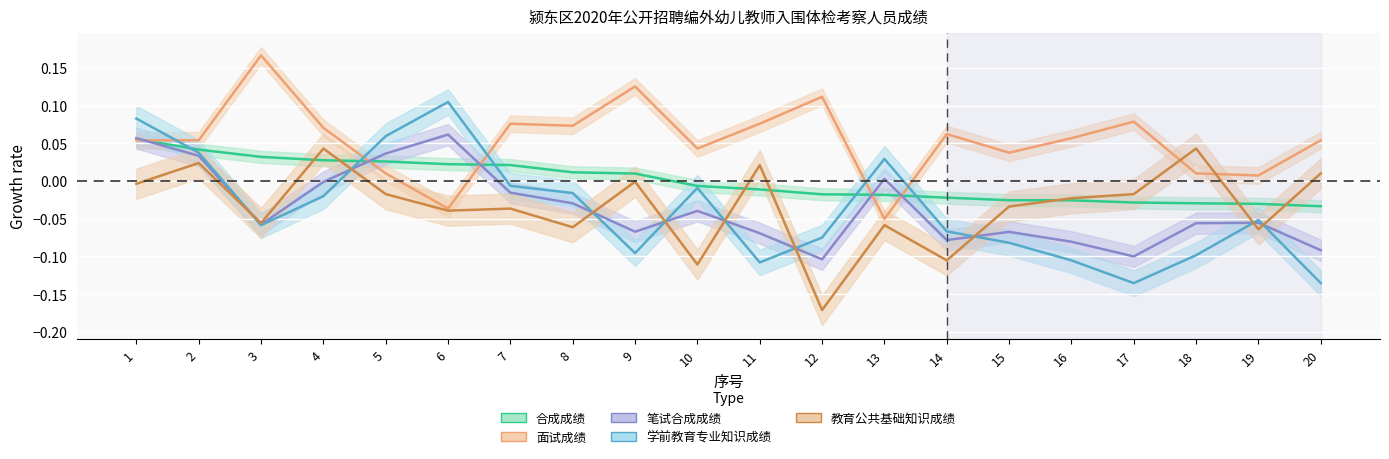

Reading left to right, transcribe all the data shown in this chart.

合成成绩: 1=0.1	2=0.0	3=0.0	4=0.0	5=0.0	6=0.0	7=0.0	8=0.0	9=0.0	10=-0.0	11=-0.0	12=-0.0	13=-0.0	14=-0.0	15=-0.0	16=-0.0	17=-0.0	18=-0.0	19=-0.0	20=-0.0
面试成绩: 1=0.1	2=0.1	3=0.2	4=0.1	5=0.0	6=-0.0	7=0.1	8=0.1	9=0.1	10=0.0	11=0.1	12=0.1	13=-0.1	14=0.1	15=0.0	16=0.1	17=0.1	18=0.0	19=0.0	20=0.1
笔试合成成绩: 1=0.1	2=0.0	3=-0.1	4=-0.0	5=0.0	6=0.1	7=-0.0	8=-0.0	9=-0.1	10=-0.0	11=-0.1	12=-0.1	13=0.0	14=-0.1	15=-0.1	16=-0.1	17=-0.1	18=-0.1	19=-0.1	20=-0.1
学前教育专业知识成绩: 1=0.1	2=0.0	3=-0.1	4=-0.0	5=0.1	6=0.1	7=-0.0	8=-0.0	9=-0.1	10=-0.0	11=-0.1	12=-0.1	13=0.0	14=-0.1	15=-0.1	16=-0.1	17=-0.1	18=-0.1	19=-0.1	20=-0.1
教育公共基础知识成绩: 1=-0.0	2=0.0	3=-0.1	4=0.0	5=-0.0	6=-0.0	7=-0.0	8=-0.1	9=-0.0	10=-0.1	11=0.0	12=-0.2	13=-0.1	14=-0.1	15=-0.0	16=-0.0	17=-0.0	18=0.0	19=-0.1	20=0.0